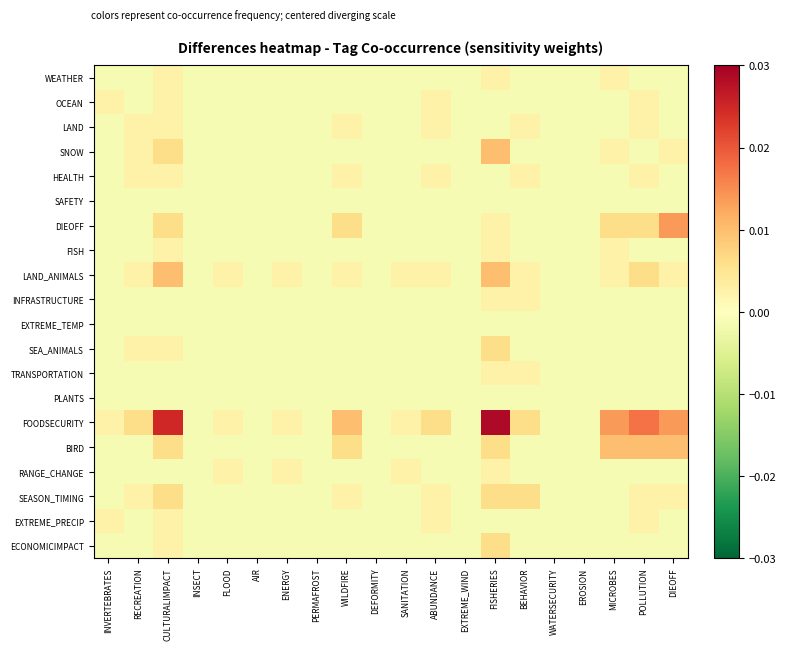

Reading left to right, what are all the values shown in this chart?

WEATHER: INVERTEBRATES=-0.0	RECREATION=-0.0	CULTURALIMPACT=0.0	INSECT=-0.0	FLOOD=-0.0	AIR=-0.0	ENERGY=-0.0	PERMAFROST=-0.0	WILDFIRE=-0.0	DEFORMITY=-0.0	SANITATION=-0.0	ABUNDANCE=-0.0	EXTREME_WIND=-0.0	FISHERIES=0.0	BEHAVIOR=-0.0	WATERSECURITY=-0.0	EROSION=-0.0	MICROBES=0.0	POLLUTION=-0.0	DIEOFF=-0.0
OCEAN: INVERTEBRATES=0.0	RECREATION=-0.0	CULTURALIMPACT=0.0	INSECT=-0.0	FLOOD=-0.0	AIR=-0.0	ENERGY=-0.0	PERMAFROST=-0.0	WILDFIRE=-0.0	DEFORMITY=-0.0	SANITATION=-0.0	ABUNDANCE=0.0	EXTREME_WIND=-0.0	FISHERIES=-0.0	BEHAVIOR=-0.0	WATERSECURITY=-0.0	EROSION=-0.0	MICROBES=-0.0	POLLUTION=0.0	DIEOFF=-0.0
LAND: INVERTEBRATES=-0.0	RECREATION=0.0	CULTURALIMPACT=0.0	INSECT=-0.0	FLOOD=-0.0	AIR=-0.0	ENERGY=-0.0	PERMAFROST=-0.0	WILDFIRE=0.0	DEFORMITY=-0.0	SANITATION=-0.0	ABUNDANCE=0.0	EXTREME_WIND=-0.0	FISHERIES=-0.0	BEHAVIOR=0.0	WATERSECURITY=-0.0	EROSION=-0.0	MICROBES=-0.0	POLLUTION=0.0	DIEOFF=-0.0
SNOW: INVERTEBRATES=-0.0	RECREATION=0.0	CULTURALIMPACT=0.0	INSECT=-0.0	FLOOD=-0.0	AIR=-0.0	ENERGY=-0.0	PERMAFROST=-0.0	WILDFIRE=-0.0	DEFORMITY=-0.0	SANITATION=-0.0	ABUNDANCE=-0.0	EXTREME_WIND=-0.0	FISHERIES=0.0	BEHAVIOR=-0.0	WATERSECURITY=-0.0	EROSION=-0.0	MICROBES=0.0	POLLUTION=-0.0	DIEOFF=0.0
HEALTH: INVERTEBRATES=-0.0	RECREATION=0.0	CULTURALIMPACT=0.0	INSECT=-0.0	FLOOD=-0.0	AIR=-0.0	ENERGY=-0.0	PERMAFROST=-0.0	WILDFIRE=0.0	DEFORMITY=-0.0	SANITATION=-0.0	ABUNDANCE=0.0	EXTREME_WIND=-0.0	FISHERIES=-0.0	BEHAVIOR=0.0	WATERSECURITY=-0.0	EROSION=-0.0	MICROBES=-0.0	POLLUTION=0.0	DIEOFF=-0.0
SAFETY: INVERTEBRATES=-0.0	RECREATION=-0.0	CULTURALIMPACT=-0.0	INSECT=-0.0	FLOOD=-0.0	AIR=-0.0	ENERGY=-0.0	PERMAFROST=-0.0	WILDFIRE=-0.0	DEFORMITY=-0.0	SANITATION=-0.0	ABUNDANCE=-0.0	EXTREME_WIND=-0.0	FISHERIES=-0.0	BEHAVIOR=-0.0	WATERSECURITY=-0.0	EROSION=-0.0	MICROBES=-0.0	POLLUTION=-0.0	DIEOFF=-0.0
DIEOFF: INVERTEBRATES=-0.0	RECREATION=-0.0	CULTURALIMPACT=0.0	INSECT=-0.0	FLOOD=-0.0	AIR=-0.0	ENERGY=-0.0	PERMAFROST=-0.0	WILDFIRE=0.0	DEFORMITY=-0.0	SANITATION=-0.0	ABUNDANCE=-0.0	EXTREME_WIND=-0.0	FISHERIES=0.0	BEHAVIOR=-0.0	WATERSECURITY=-0.0	EROSION=-0.0	MICROBES=0.0	POLLUTION=0.0	DIEOFF=0.0
FISH: INVERTEBRATES=-0.0	RECREATION=-0.0	CULTURALIMPACT=0.0	INSECT=-0.0	FLOOD=-0.0	AIR=-0.0	ENERGY=-0.0	PERMAFROST=-0.0	WILDFIRE=-0.0	DEFORMITY=-0.0	SANITATION=-0.0	ABUNDANCE=-0.0	EXTREME_WIND=-0.0	FISHERIES=0.0	BEHAVIOR=-0.0	WATERSECURITY=-0.0	EROSION=-0.0	MICROBES=0.0	POLLUTION=-0.0	DIEOFF=-0.0
LAND_ANIMALS: INVERTEBRATES=-0.0	RECREATION=0.0	CULTURALIMPACT=0.0	INSECT=-0.0	FLOOD=0.0	AIR=-0.0	ENERGY=0.0	PERMAFROST=-0.0	WILDFIRE=0.0	DEFORMITY=-0.0	SANITATION=0.0	ABUNDANCE=0.0	EXTREME_WIND=-0.0	FISHERIES=0.0	BEHAVIOR=0.0	WATERSECURITY=-0.0	EROSION=-0.0	MICROBES=0.0	POLLUTION=0.0	DIEOFF=0.0
INFRASTRUCTURE: INVERTEBRATES=-0.0	RECREATION=-0.0	CULTURALIMPACT=-0.0	INSECT=-0.0	FLOOD=-0.0	AIR=-0.0	ENERGY=-0.0	PERMAFROST=-0.0	WILDFIRE=-0.0	DEFORMITY=-0.0	SANITATION=-0.0	ABUNDANCE=-0.0	EXTREME_WIND=-0.0	FISHERIES=0.0	BEHAVIOR=0.0	WATERSECURITY=-0.0	EROSION=-0.0	MICROBES=-0.0	POLLUTION=-0.0	DIEOFF=-0.0
EXTREME_TEMP: INVERTEBRATES=-0.0	RECREATION=-0.0	CULTURALIMPACT=-0.0	INSECT=-0.0	FLOOD=-0.0	AIR=-0.0	ENERGY=-0.0	PERMAFROST=-0.0	WILDFIRE=-0.0	DEFORMITY=-0.0	SANITATION=-0.0	ABUNDANCE=-0.0	EXTREME_WIND=-0.0	FISHERIES=-0.0	BEHAVIOR=-0.0	WATERSECURITY=-0.0	EROSION=-0.0	MICROBES=-0.0	POLLUTION=-0.0	DIEOFF=-0.0
SEA_ANIMALS: INVERTEBRATES=-0.0	RECREATION=0.0	CULTURALIMPACT=0.0	INSECT=-0.0	FLOOD=-0.0	AIR=-0.0	ENERGY=-0.0	PERMAFROST=-0.0	WILDFIRE=-0.0	DEFORMITY=-0.0	SANITATION=-0.0	ABUNDANCE=-0.0	EXTREME_WIND=-0.0	FISHERIES=0.0	BEHAVIOR=-0.0	WATERSECURITY=-0.0	EROSION=-0.0	MICROBES=-0.0	POLLUTION=-0.0	DIEOFF=-0.0
TRANSPORTATION: INVERTEBRATES=-0.0	RECREATION=-0.0	CULTURALIMPACT=-0.0	INSECT=-0.0	FLOOD=-0.0	AIR=-0.0	ENERGY=-0.0	PERMAFROST=-0.0	WILDFIRE=-0.0	DEFORMITY=-0.0	SANITATION=-0.0	ABUNDANCE=-0.0	EXTREME_WIND=-0.0	FISHERIES=0.0	BEHAVIOR=0.0	WATERSECURITY=-0.0	EROSION=-0.0	MICROBES=-0.0	POLLUTION=-0.0	DIEOFF=-0.0
PLANTS: INVERTEBRATES=-0.0	RECREATION=-0.0	CULTURALIMPACT=-0.0	INSECT=-0.0	FLOOD=-0.0	AIR=-0.0	ENERGY=-0.0	PERMAFROST=-0.0	WILDFIRE=-0.0	DEFORMITY=-0.0	SANITATION=-0.0	ABUNDANCE=-0.0	EXTREME_WIND=-0.0	FISHERIES=-0.0	BEHAVIOR=-0.0	WATERSECURITY=-0.0	EROSION=-0.0	MICROBES=-0.0	POLLUTION=-0.0	DIEOFF=-0.0
FOODSECURITY: INVERTEBRATES=0.0	RECREATION=0.0	CULTURALIMPACT=0.0	INSECT=-0.0	FLOOD=0.0	AIR=-0.0	ENERGY=0.0	PERMAFROST=-0.0	WILDFIRE=0.0	DEFORMITY=-0.0	SANITATION=0.0	ABUNDANCE=0.0	EXTREME_WIND=-0.0	FISHERIES=0.0	BEHAVIOR=0.0	WATERSECURITY=-0.0	EROSION=-0.0	MICROBES=0.0	POLLUTION=0.0	DIEOFF=0.0
BIRD: INVERTEBRATES=-0.0	RECREATION=-0.0	CULTURALIMPACT=0.0	INSECT=-0.0	FLOOD=-0.0	AIR=-0.0	ENERGY=-0.0	PERMAFROST=-0.0	WILDFIRE=0.0	DEFORMITY=-0.0	SANITATION=-0.0	ABUNDANCE=-0.0	EXTREME_WIND=-0.0	FISHERIES=0.0	BEHAVIOR=-0.0	WATERSECURITY=-0.0	EROSION=-0.0	MICROBES=0.0	POLLUTION=0.0	DIEOFF=0.0
RANGE_CHANGE: INVERTEBRATES=-0.0	RECREATION=-0.0	CULTURALIMPACT=-0.0	INSECT=-0.0	FLOOD=0.0	AIR=-0.0	ENERGY=0.0	PERMAFROST=-0.0	WILDFIRE=-0.0	DEFORMITY=-0.0	SANITATION=0.0	ABUNDANCE=-0.0	EXTREME_WIND=-0.0	FISHERIES=0.0	BEHAVIOR=-0.0	WATERSECURITY=-0.0	EROSION=-0.0	MICROBES=-0.0	POLLUTION=-0.0	DIEOFF=-0.0
SEASON_TIMING: INVERTEBRATES=-0.0	RECREATION=0.0	CULTURALIMPACT=0.0	INSECT=-0.0	FLOOD=-0.0	AIR=-0.0	ENERGY=-0.0	PERMAFROST=-0.0	WILDFIRE=0.0	DEFORMITY=-0.0	SANITATION=-0.0	ABUNDANCE=0.0	EXTREME_WIND=-0.0	FISHERIES=0.0	BEHAVIOR=0.0	WATERSECURITY=-0.0	EROSION=-0.0	MICROBES=-0.0	POLLUTION=0.0	DIEOFF=0.0
EXTREME_PRECIP: INVERTEBRATES=0.0	RECREATION=-0.0	CULTURALIMPACT=0.0	INSECT=-0.0	FLOOD=-0.0	AIR=-0.0	ENERGY=-0.0	PERMAFROST=-0.0	WILDFIRE=-0.0	DEFORMITY=-0.0	SANITATION=-0.0	ABUNDANCE=0.0	EXTREME_WIND=-0.0	FISHERIES=-0.0	BEHAVIOR=-0.0	WATERSECURITY=-0.0	EROSION=-0.0	MICROBES=-0.0	POLLUTION=0.0	DIEOFF=-0.0
ECONOMICIMPACT: INVERTEBRATES=-0.0	RECREATION=-0.0	CULTURALIMPACT=0.0	INSECT=-0.0	FLOOD=-0.0	AIR=-0.0	ENERGY=-0.0	PERMAFROST=-0.0	WILDFIRE=-0.0	DEFORMITY=-0.0	SANITATION=-0.0	ABUNDANCE=-0.0	EXTREME_WIND=-0.0	FISHERIES=0.0	BEHAVIOR=-0.0	WATERSECURITY=-0.0	EROSION=-0.0	MICROBES=-0.0	POLLUTION=-0.0	DIEOFF=-0.0